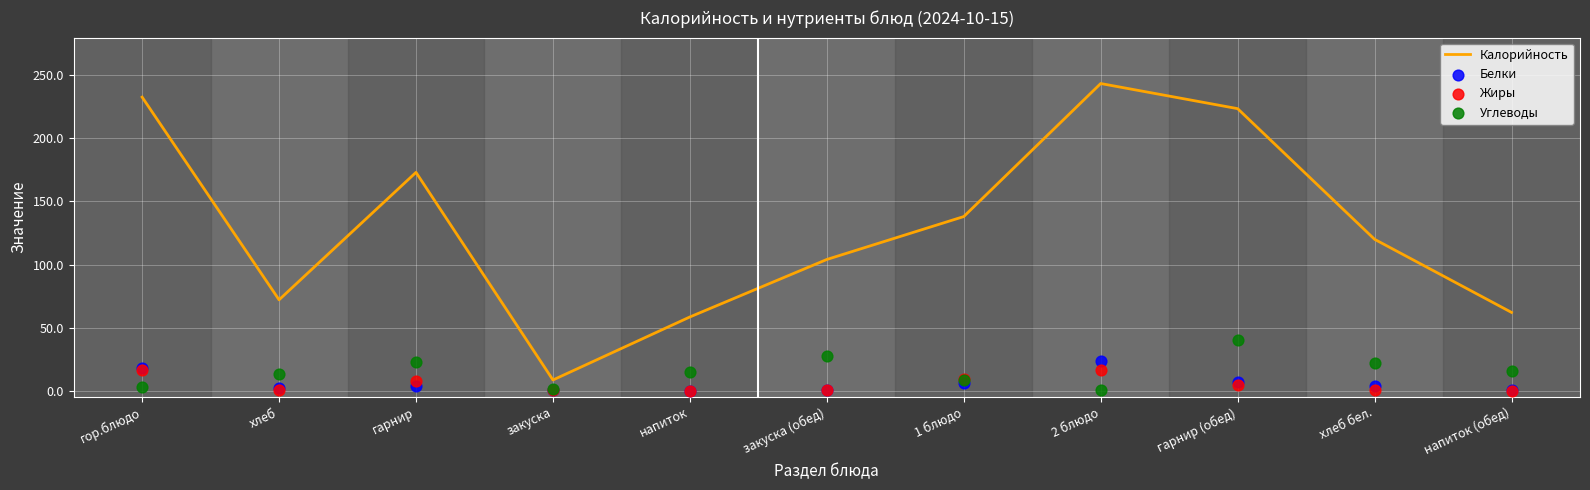

What are all the series names shown in the legend?

Калорийность, Белки, Жиры, Углеводы